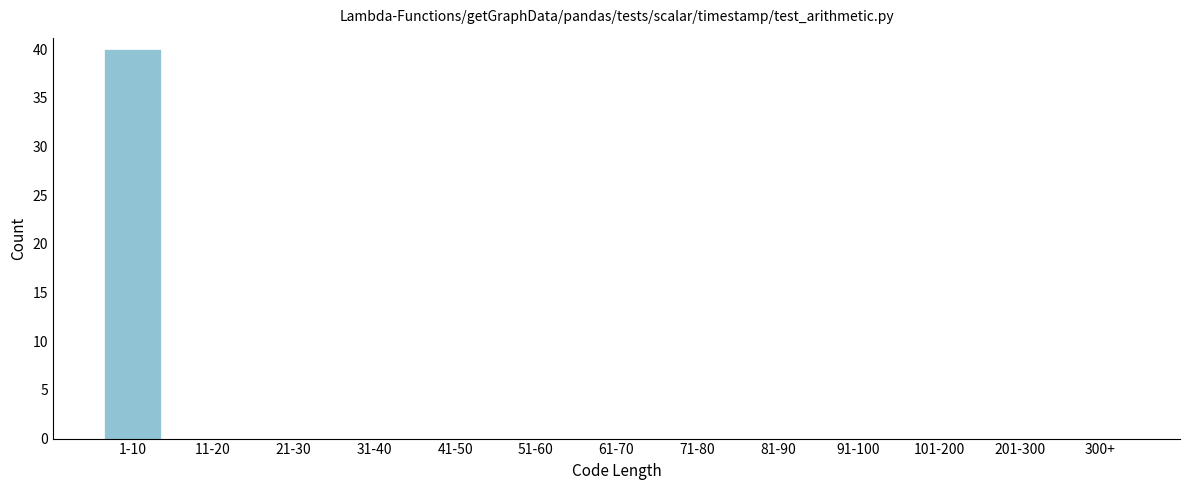

Reading left to right, list all the values displayed in this chart.

1-10=40	11-20=0	21-30=0	31-40=0	41-50=0	51-60=0	61-70=0	71-80=0	81-90=0	91-100=0	101-200=0	201-300=0	300+=0